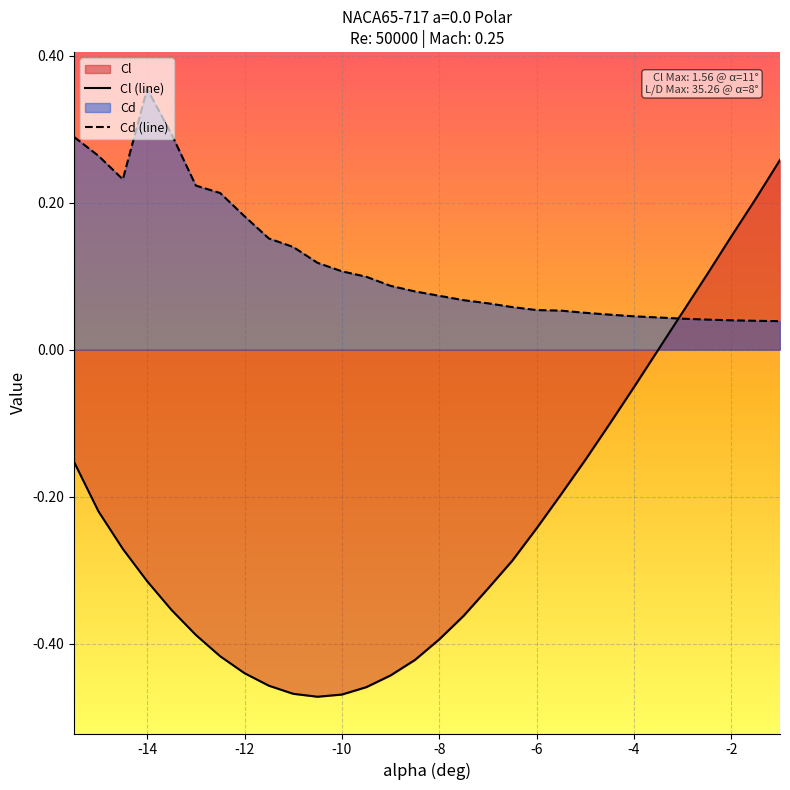

Which series has the largest total across all categories?

Cd (line)